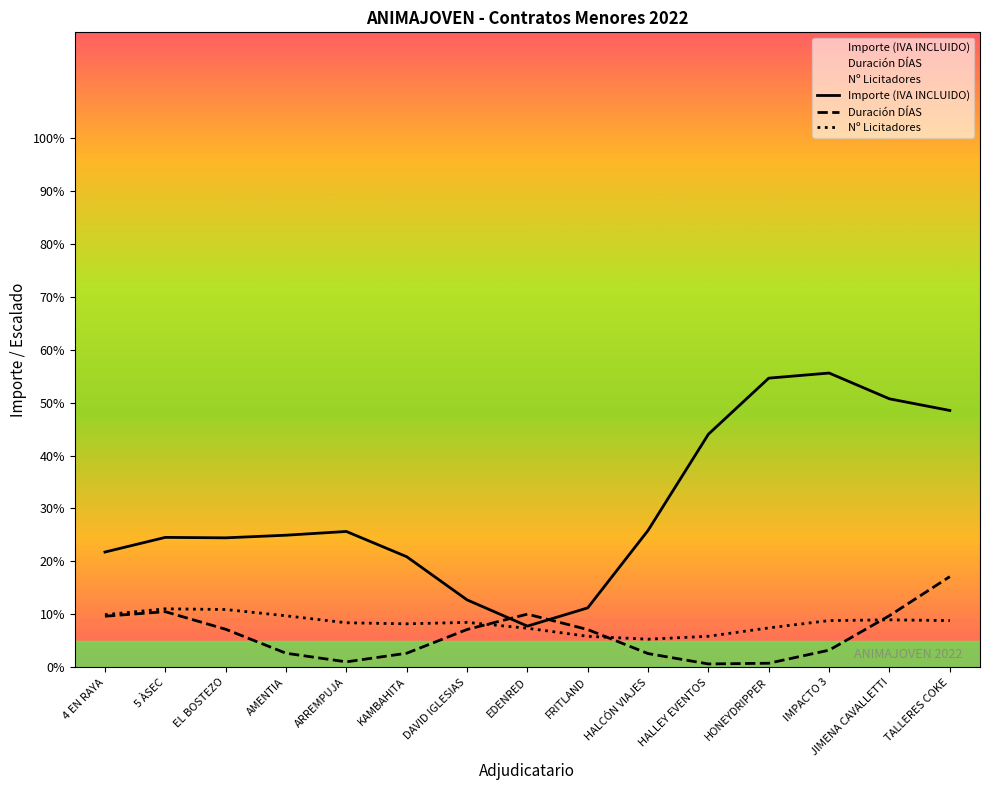

At how many categories does at least one series exceed 3775?

5